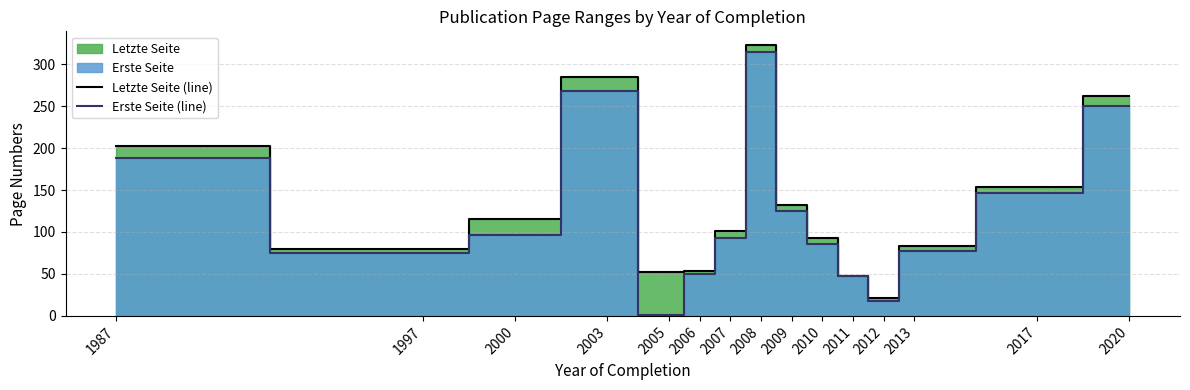

How many distinct data groups are displayed?

2